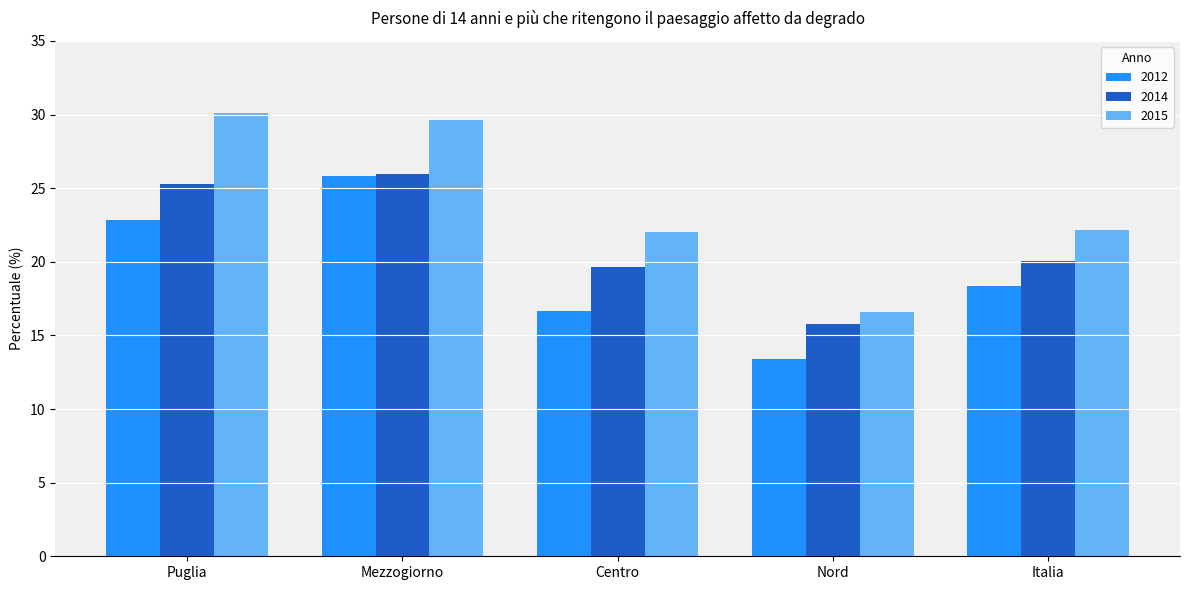

At which category does the chart reach its peak across all series?

Puglia